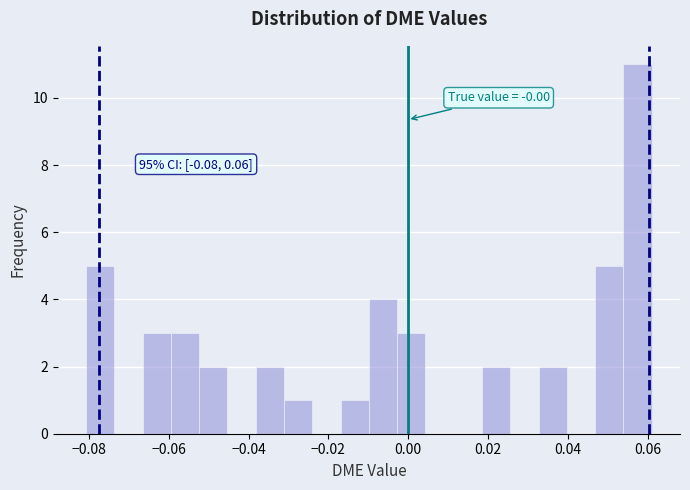

Around what value on the x-axis is the tallest bar? Give the approximate position of its centre, as read against the axis.

0.058